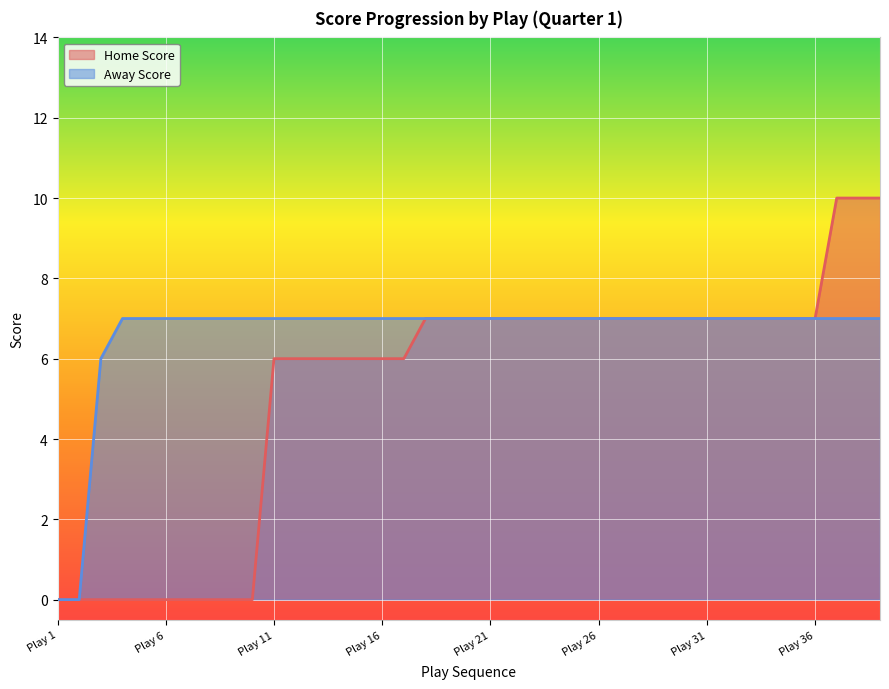

What is the average value of the Home Score series?

5